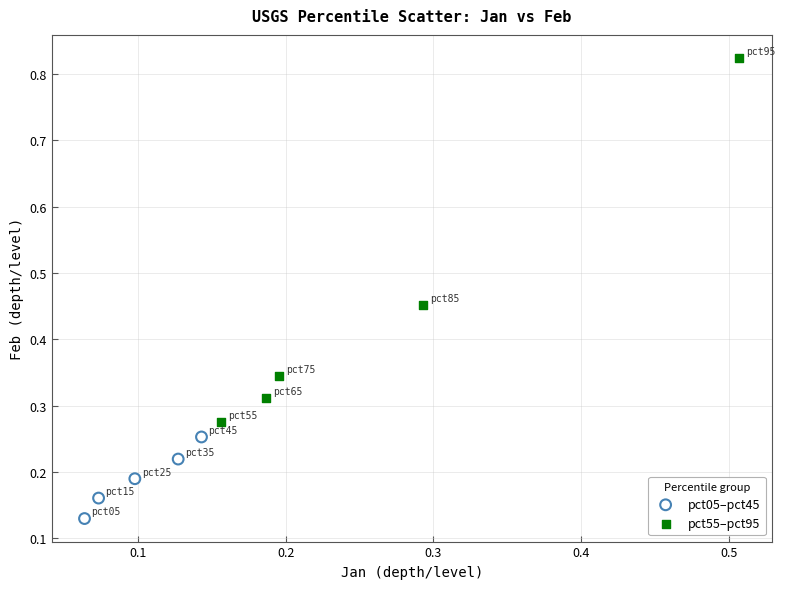

Which series contains the lowest Y value?

pct05–pct45